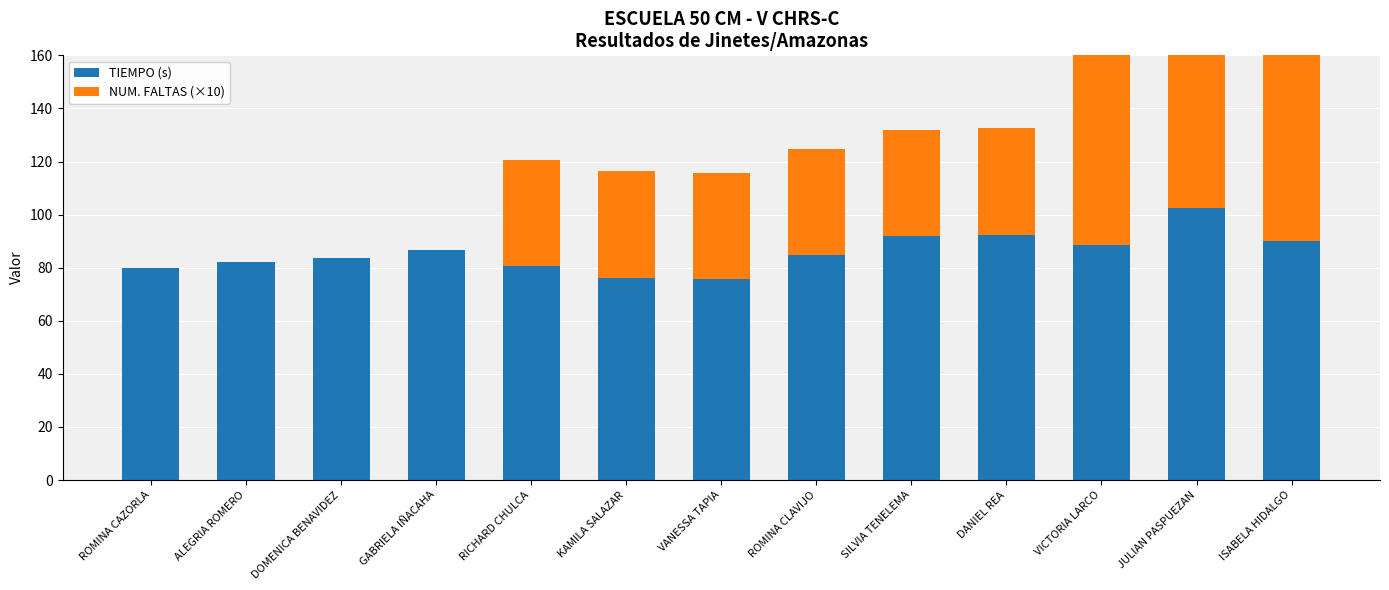

Reading right to left, list all the values displayed in this chart.

TIEMPO (s): ISABELA HIDALGO=90.1	JULIAN PASPUEZAN=102.5	VICTORIA LARCO=88.6	DANIEL REA=92.5	SILVIA TENELEMA=91.8	ROMINA CLAVIJO=84.7	VANESSA TAPIA=75.6	KAMILA SALAZAR=76.3	RICHARD CHULCA=80.6	GABRIELA IÑACAHA=86.8	DOMENICA BENAVIDEZ=83.8	ALEGRIA ROMERO=82.3	ROMINA CAZORLA=79.9
NUM. FALTAS (×10): ISABELA HIDALGO=160.0	JULIAN PASPUEZAN=80.0	VICTORIA LARCO=80.0	DANIEL REA=40.0	SILVIA TENELEMA=40.0	ROMINA CLAVIJO=40.0	VANESSA TAPIA=40.0	KAMILA SALAZAR=40.0	RICHARD CHULCA=40.0	GABRIELA IÑACAHA=0.0	DOMENICA BENAVIDEZ=0.0	ALEGRIA ROMERO=0.0	ROMINA CAZORLA=0.0